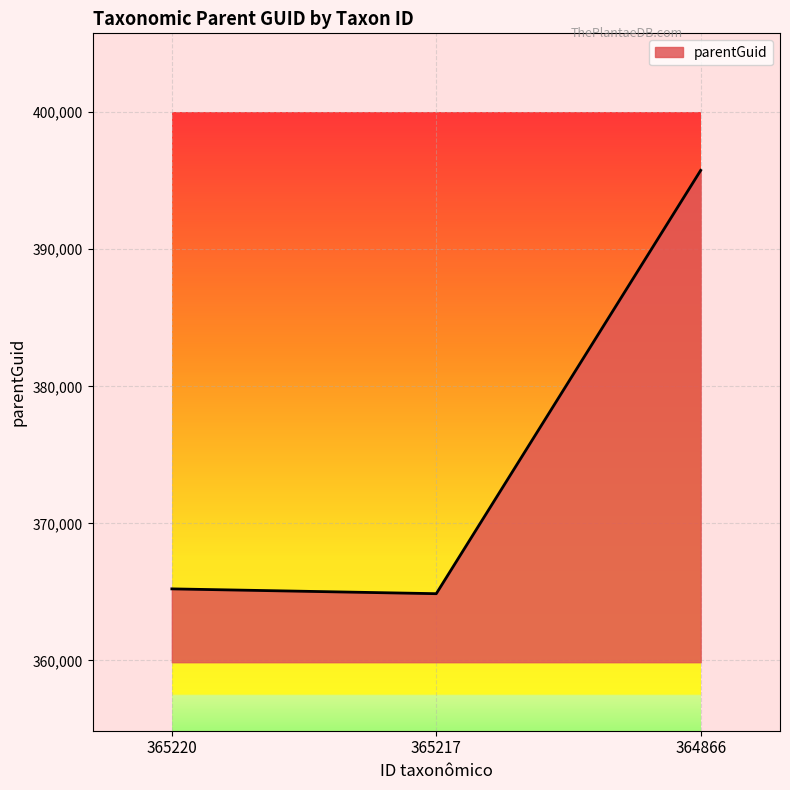

What is the greatest value displayed?

395758